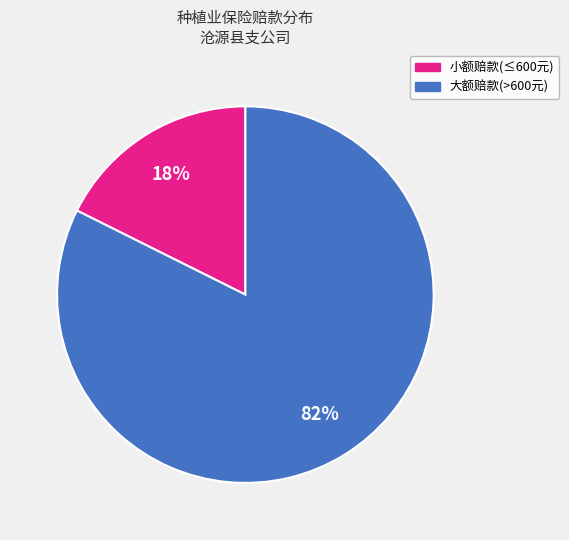

Is there any slice that represents more than half of the pie?

Yes